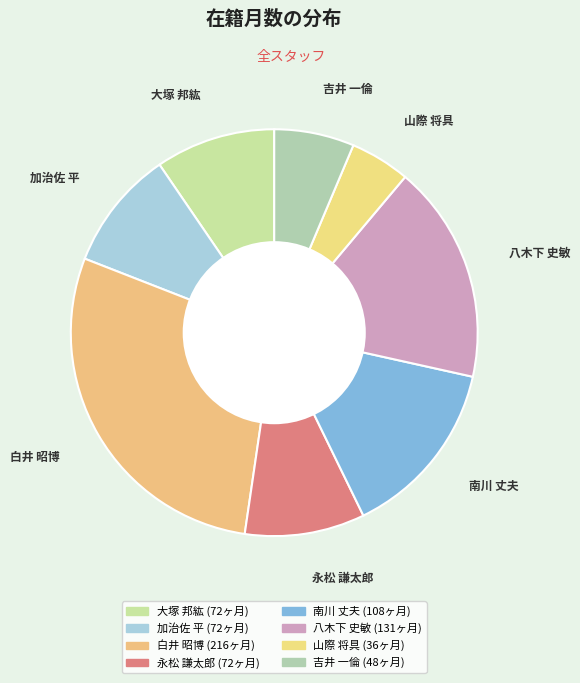

Is it true that 吉井 一倫 is 6% of the pie?

True